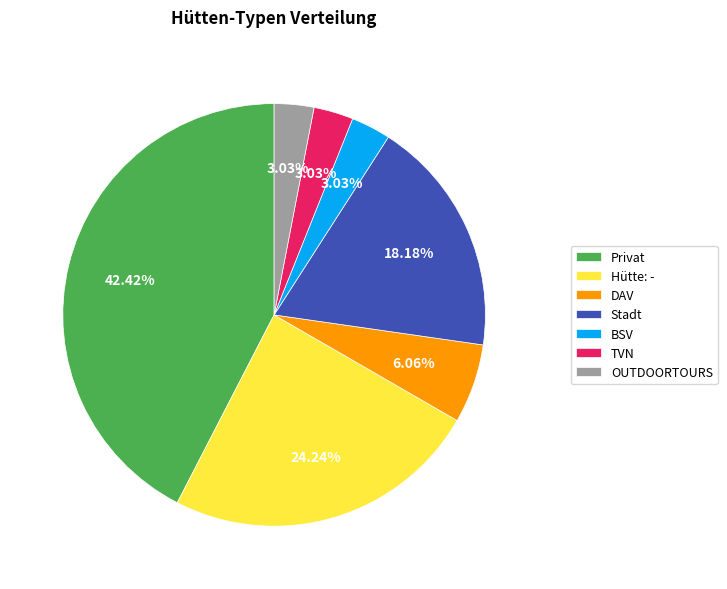

Is DAV the majority of the pie?

No